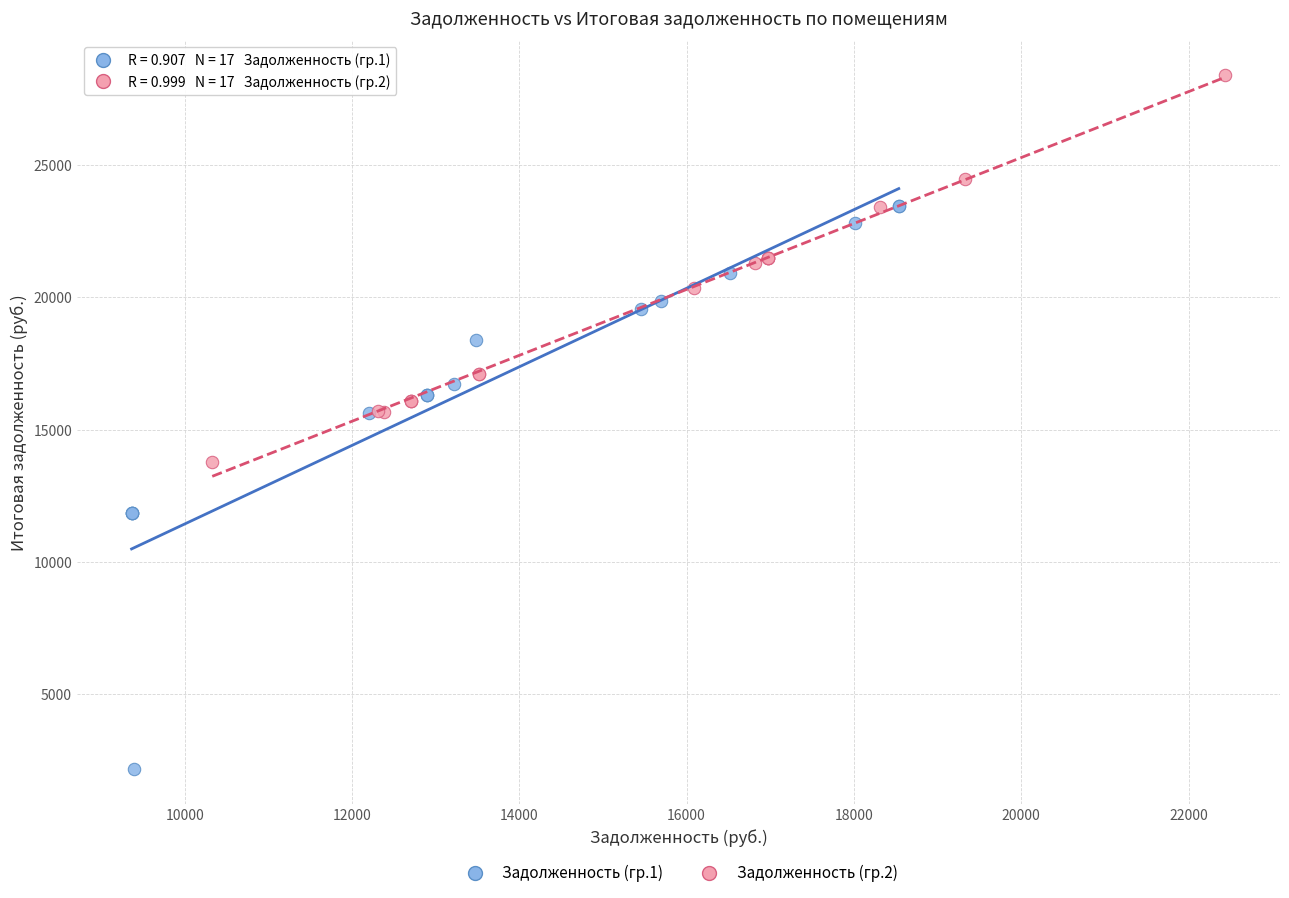

What are all the series names shown in the legend?

Задолженность (гр.1), Задолженность (гр.2)